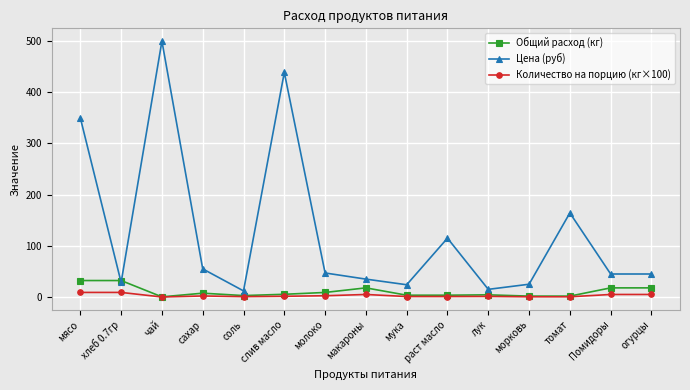

How many lines are shown in the chart?

3